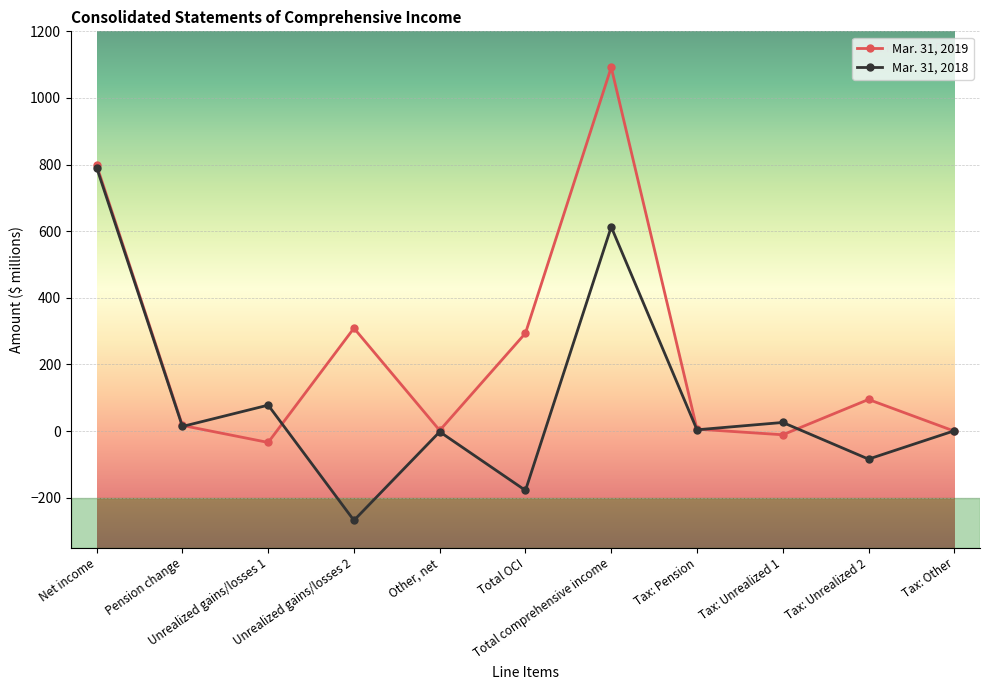

At which category does Mar. 31, 2019 reach its first local peak?

Unrealized gains/losses 2